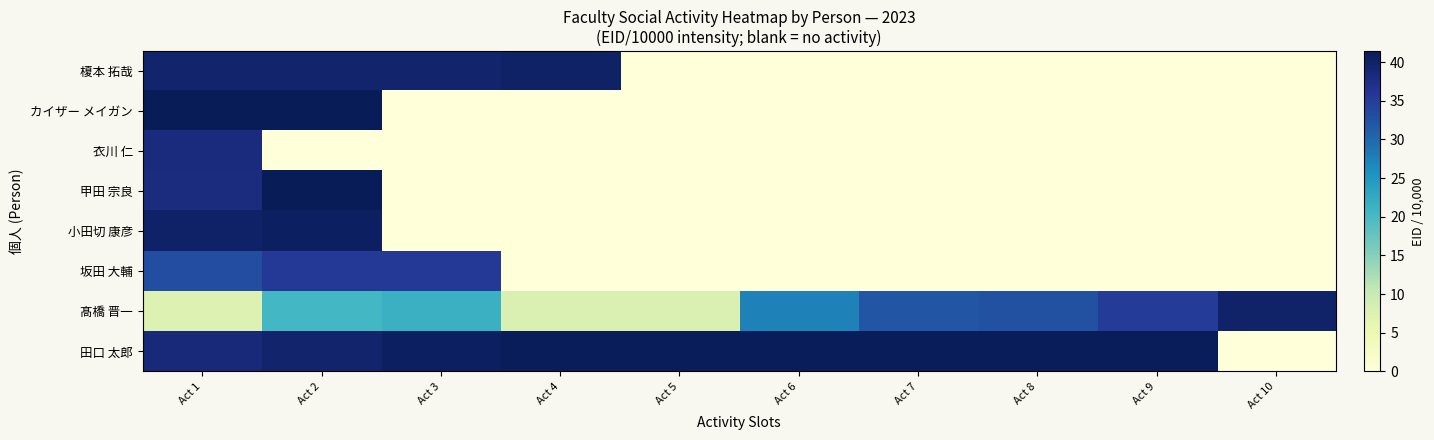

At how many categories does at least one series exceed 11?

10